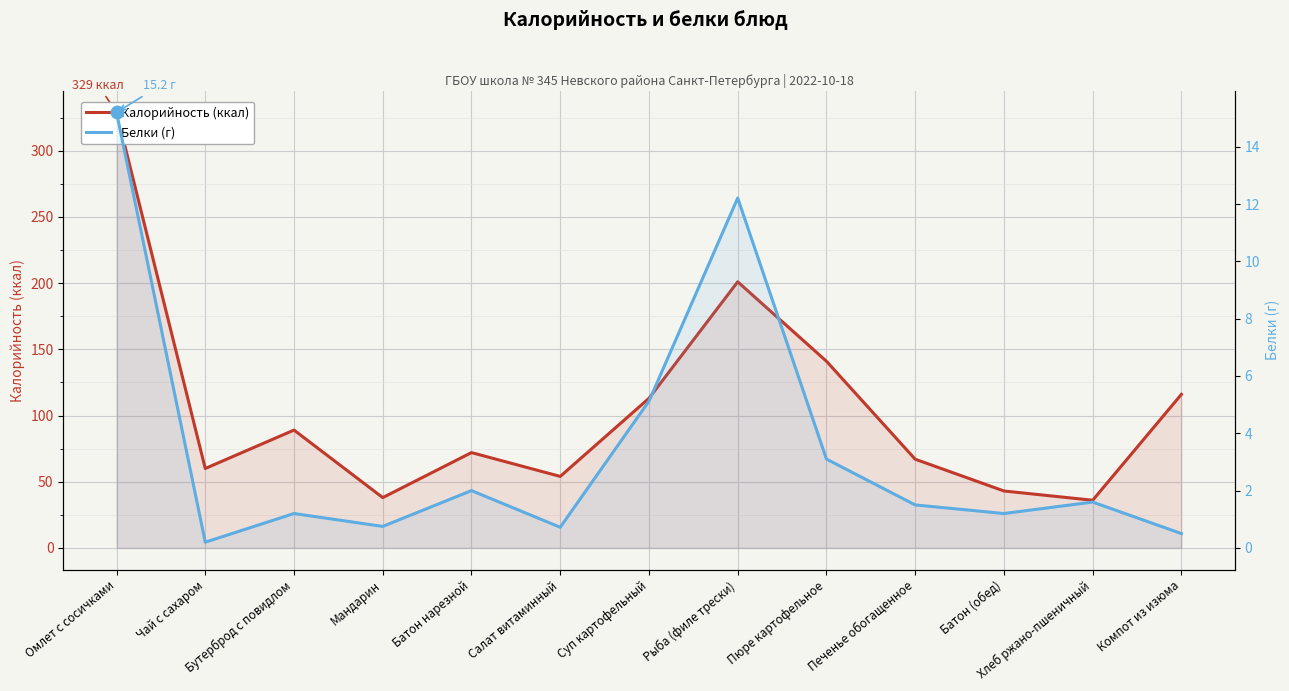

At which label is Калорийность (ккал) closest to 182?

Рыба (филе трески)